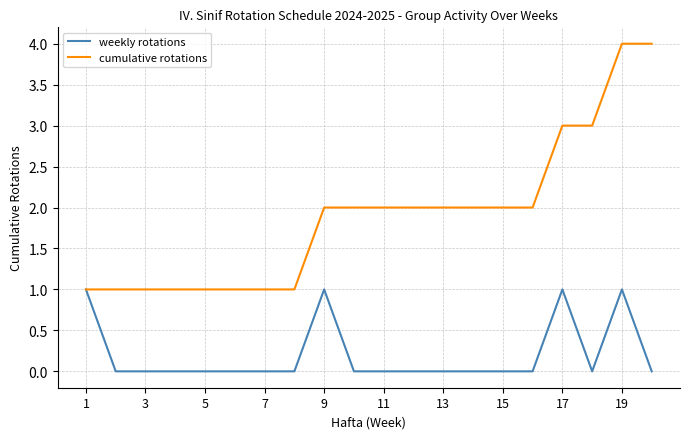

What is the sum of all weekly rotations values?

4